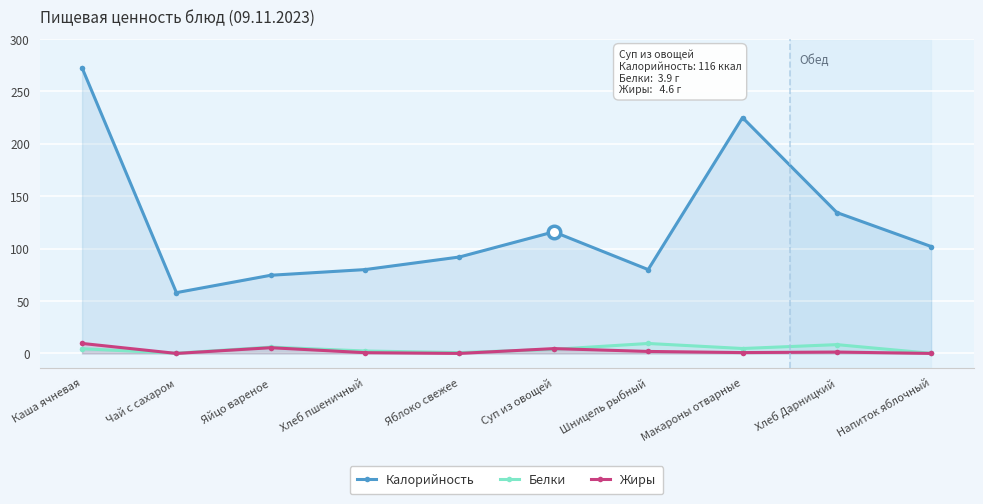

The value of Калорийность at Хлеб Дарницкий is 134.4. True or false?

True